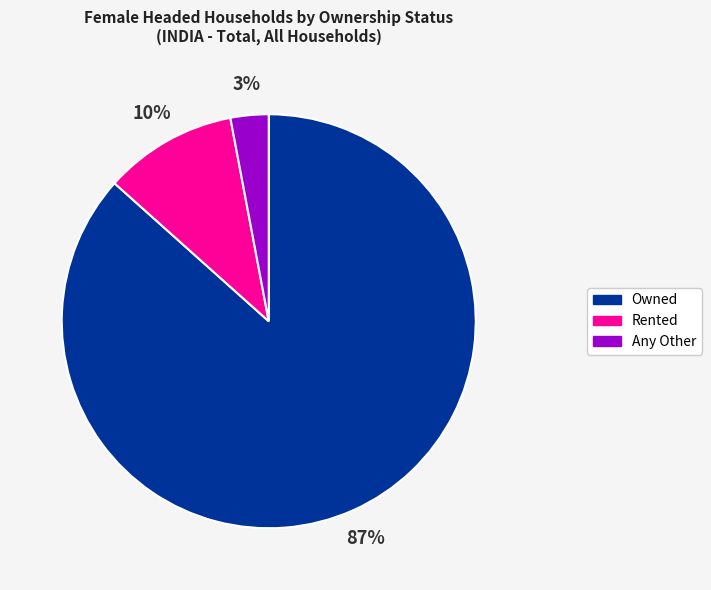

Does Owned account for over 50% of the chart?

Yes